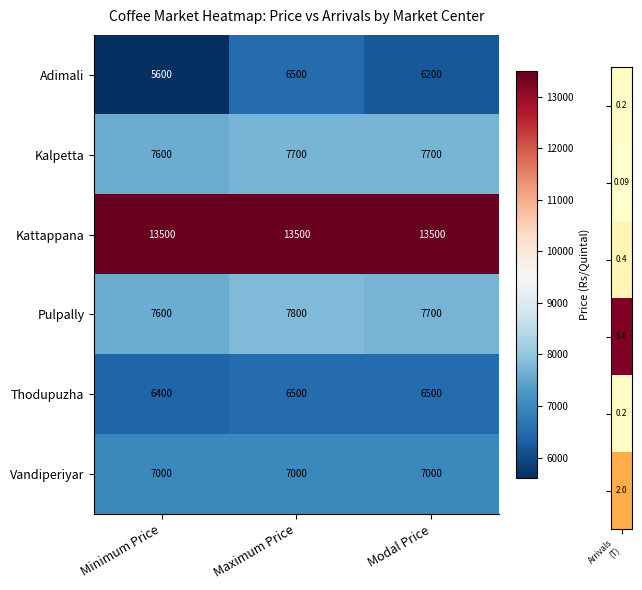

What is the minimum value for Kalpetta?

7600